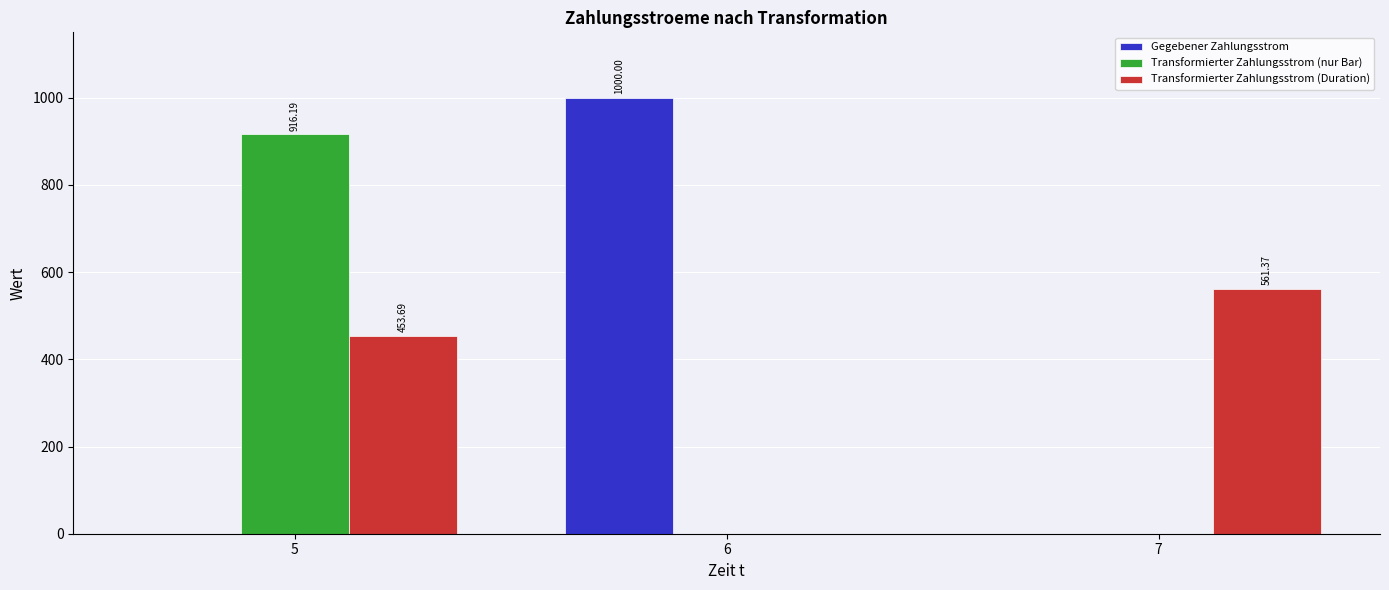

The value of Transformierter Zahlungsstrom (nur Bar) at 5 is 916.2. True or false?

True